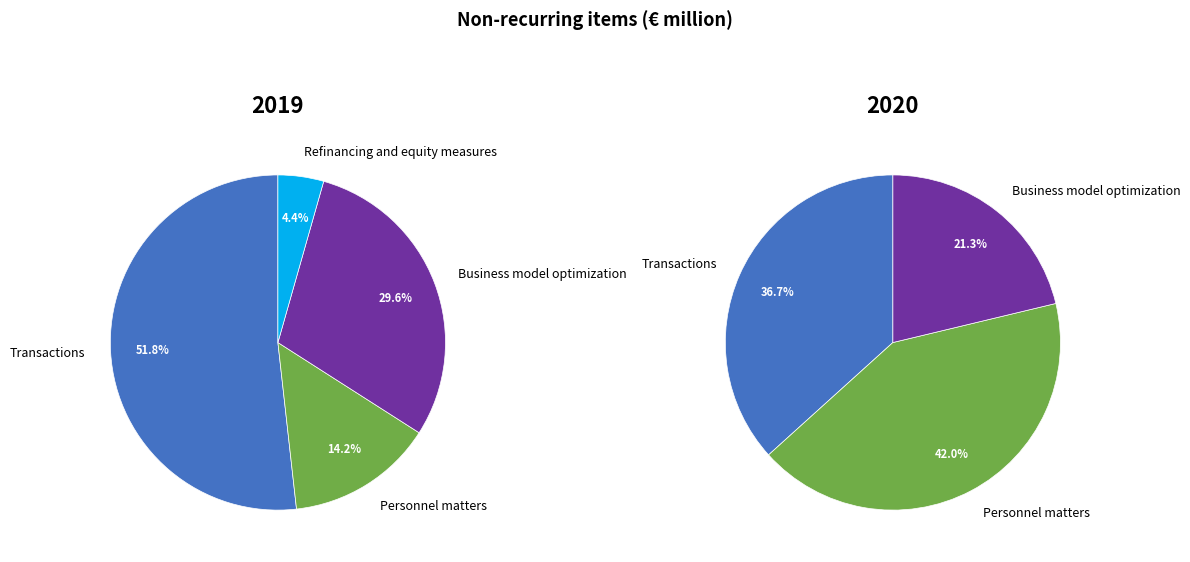

To the nearest percent, what portion does 2 represent?

21%